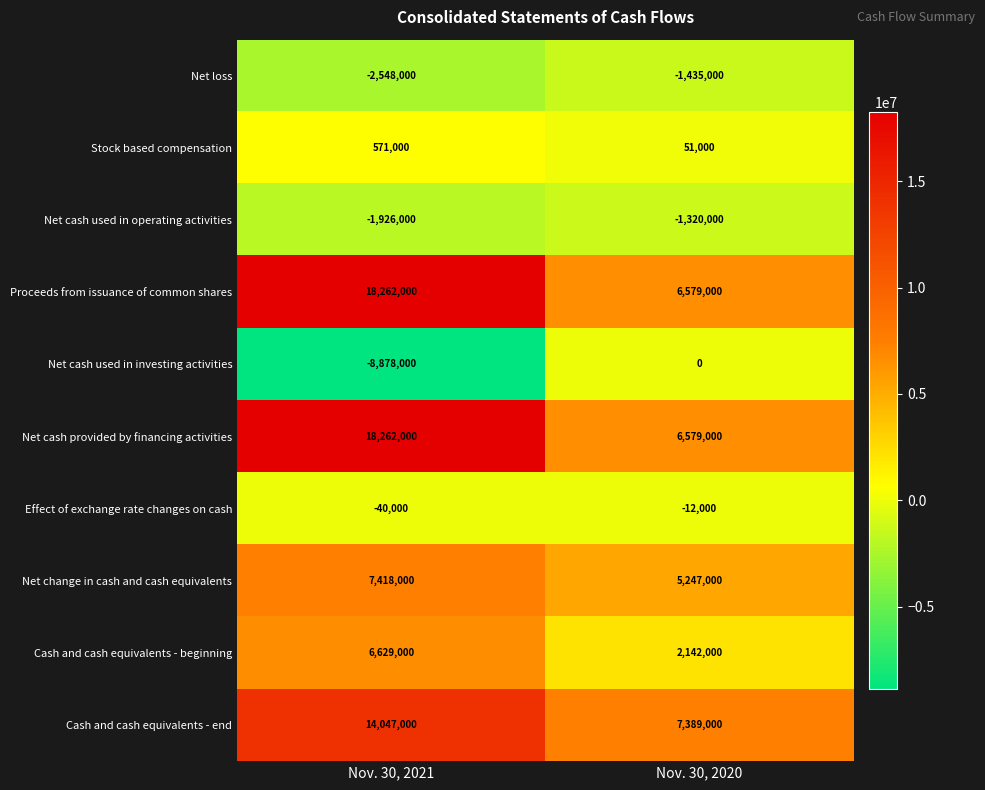

Is it true that Stock based compensation equals 88495 at Nov. 30, 2020?

False